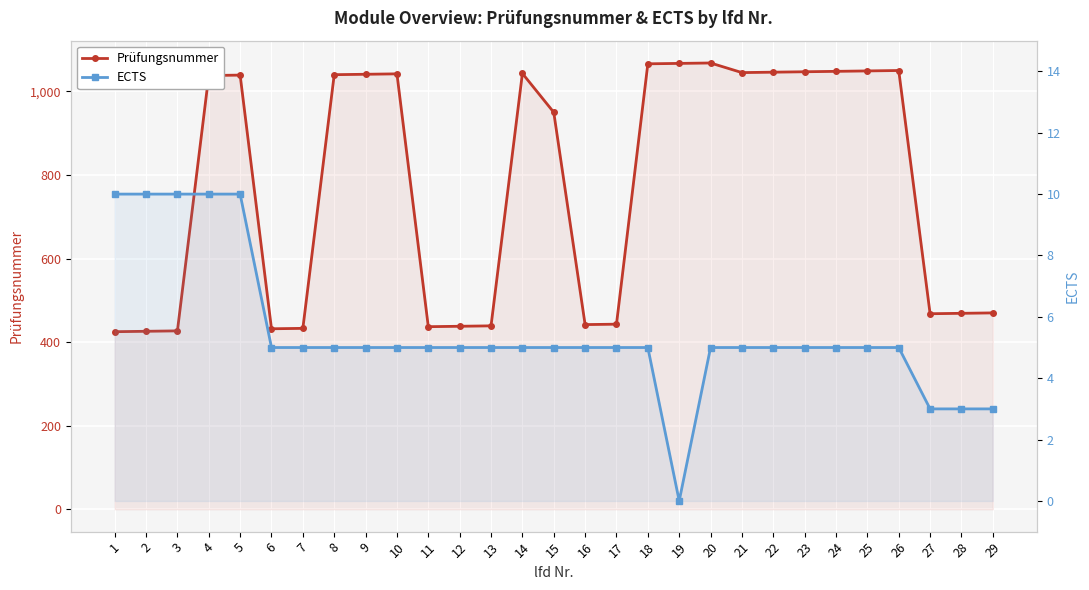

How many data points in Prüfungsnummer are above 1038?

14